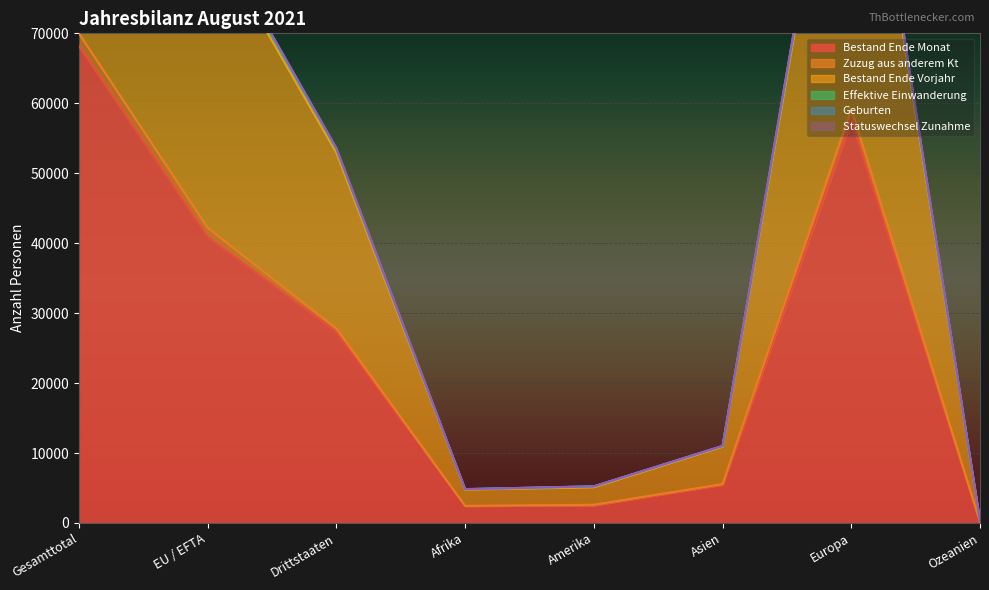

Where does the Geburten series first go above 53559?

Gesamttotal